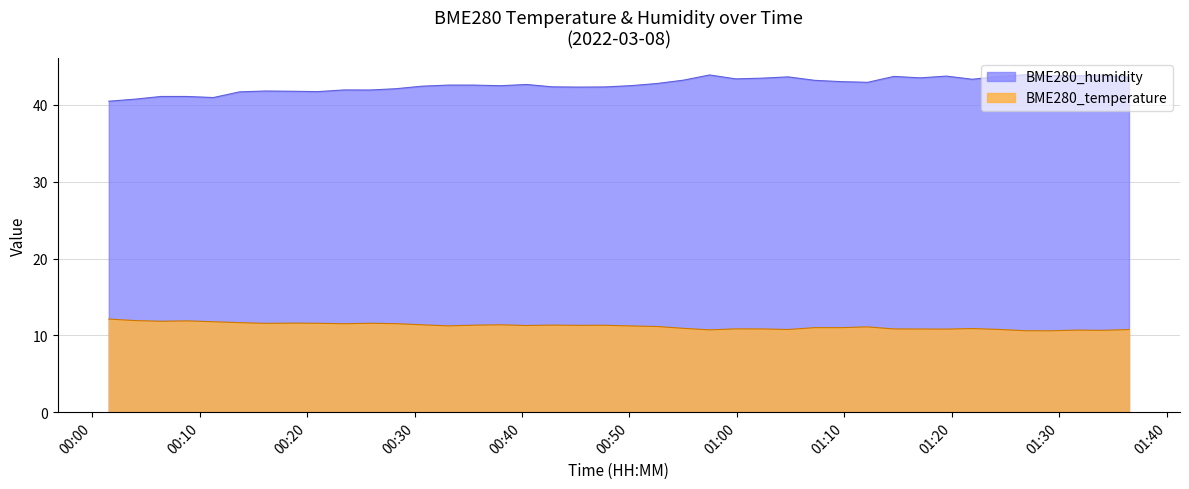

How many values in the BME280_humidity series exceed 42?

29